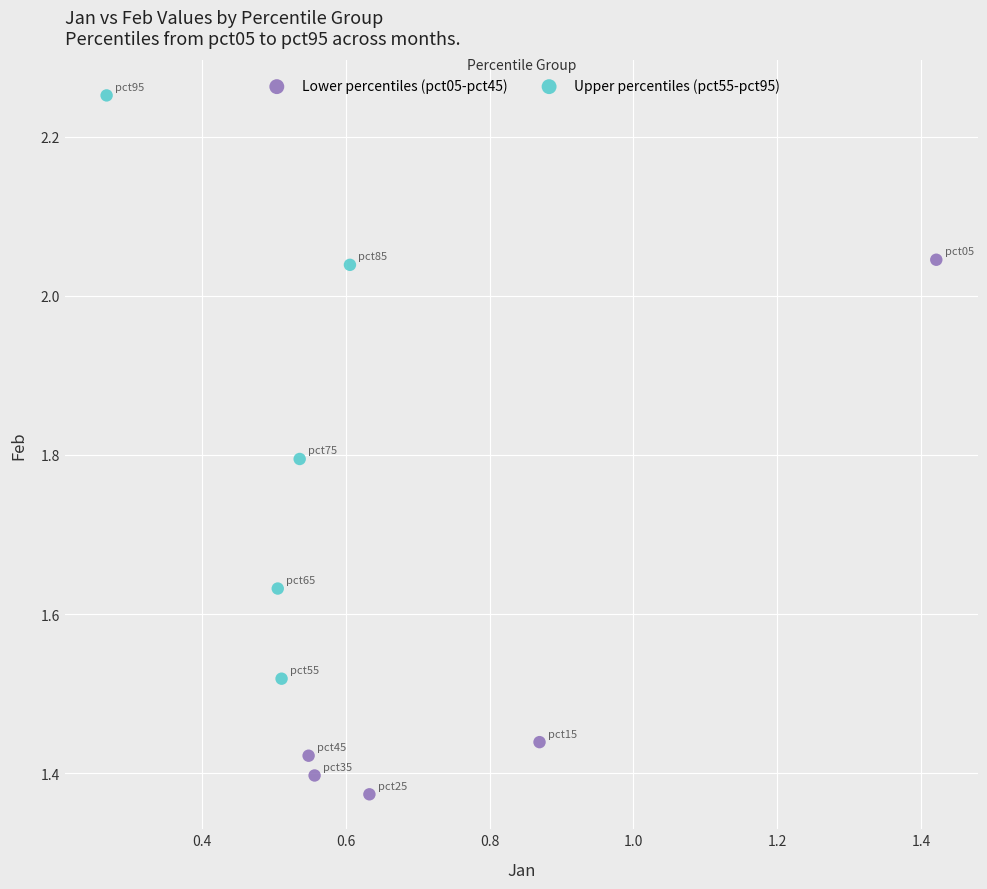

Which series contains the highest Y value?

Upper percentiles (pct55-pct95)